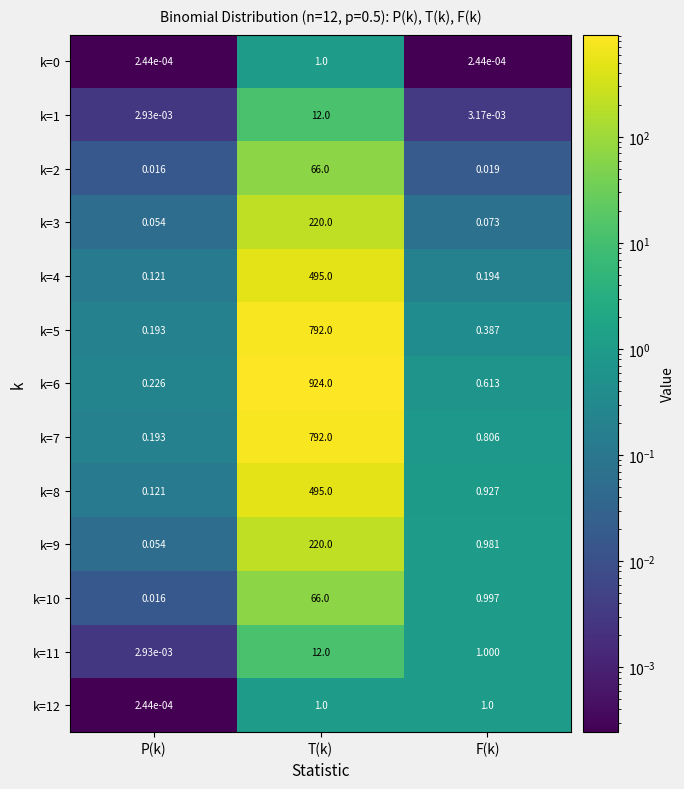

Where is k=6 nearest to the value 462?

F(k)